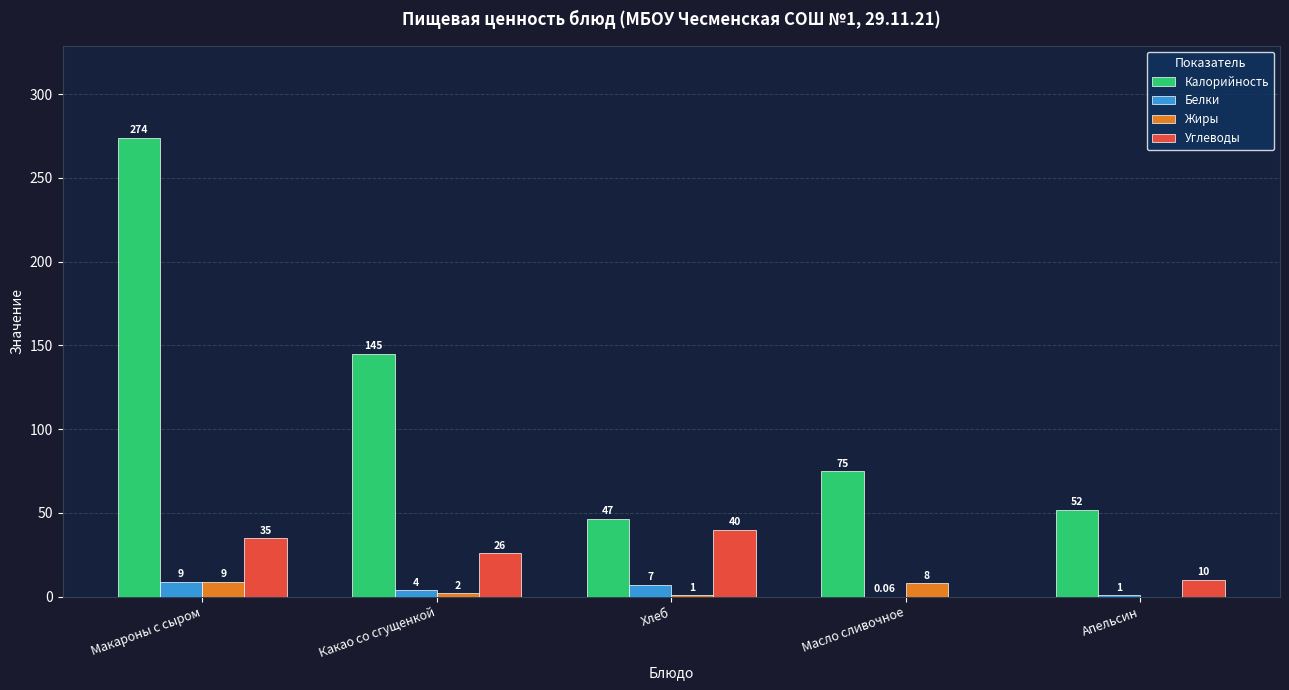

Which category has the highest value in the Калорийность series?

Макароны с сыром